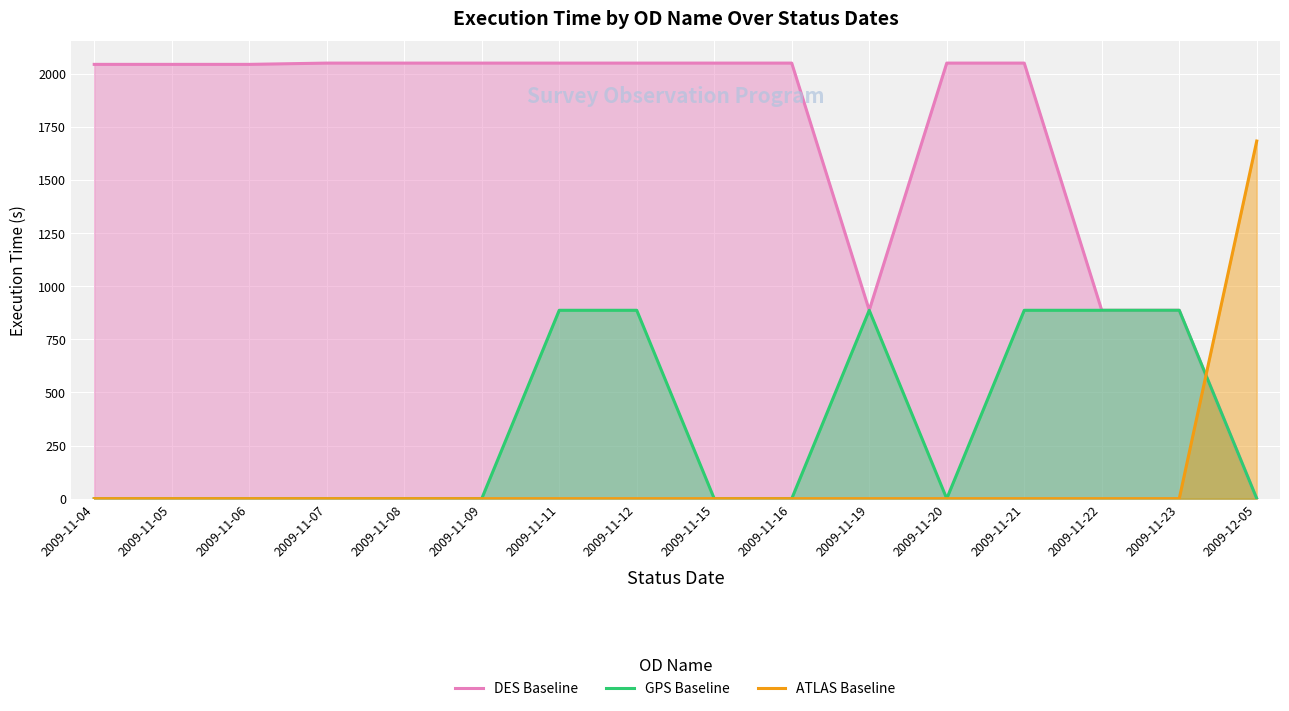

What is the label of the 8th point from the left?

2009-11-12